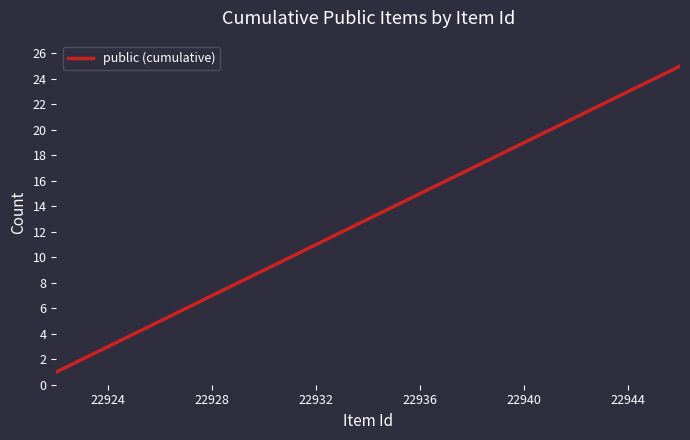

Is this an area chart (filled region under the line)?

No